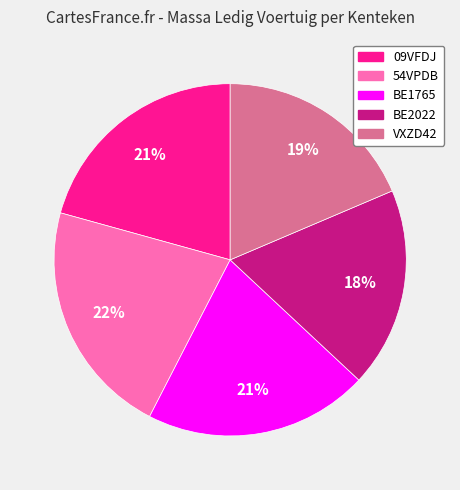

To the nearest percent, what is the average slice percentage?

20%